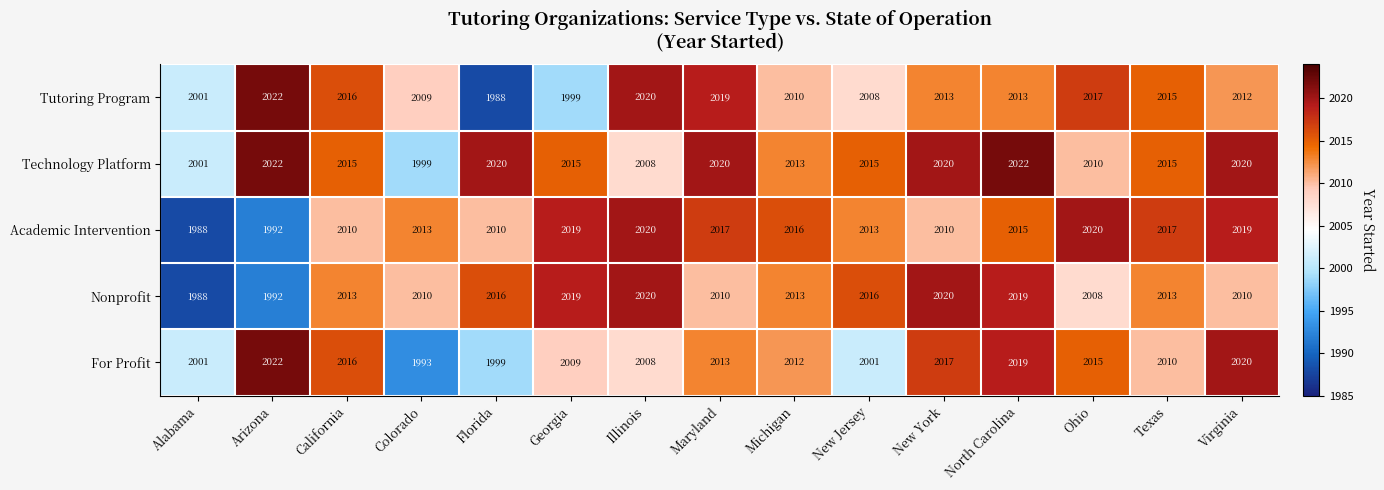

Which series has the largest total across all categories?

Technology Platform